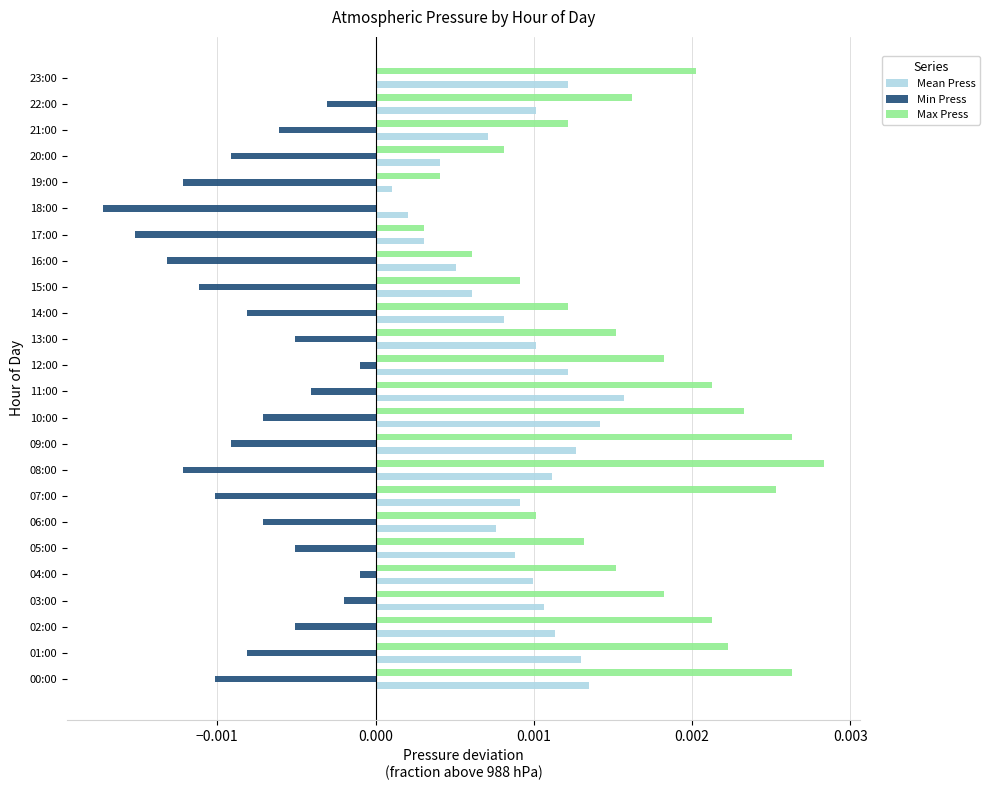

Which series has the largest total across all categories?

Max Press